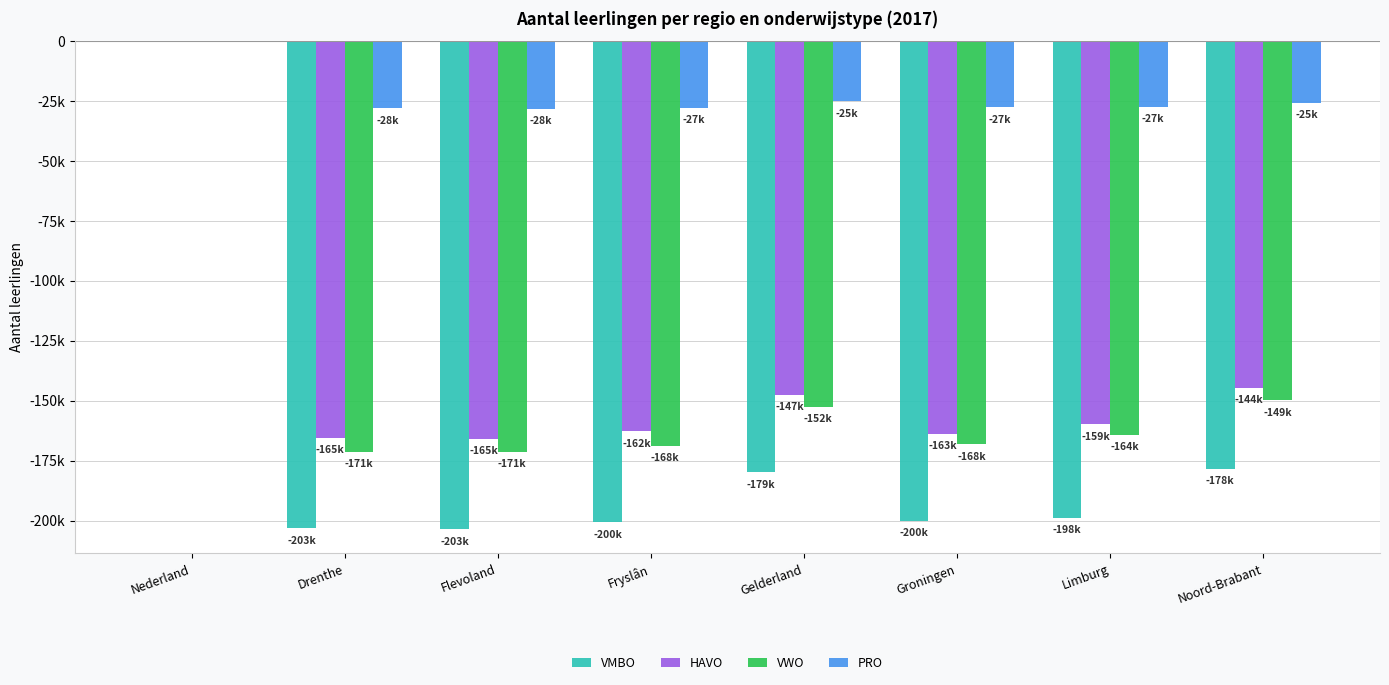

Which category has the lowest value in the VWO series?

Drenthe